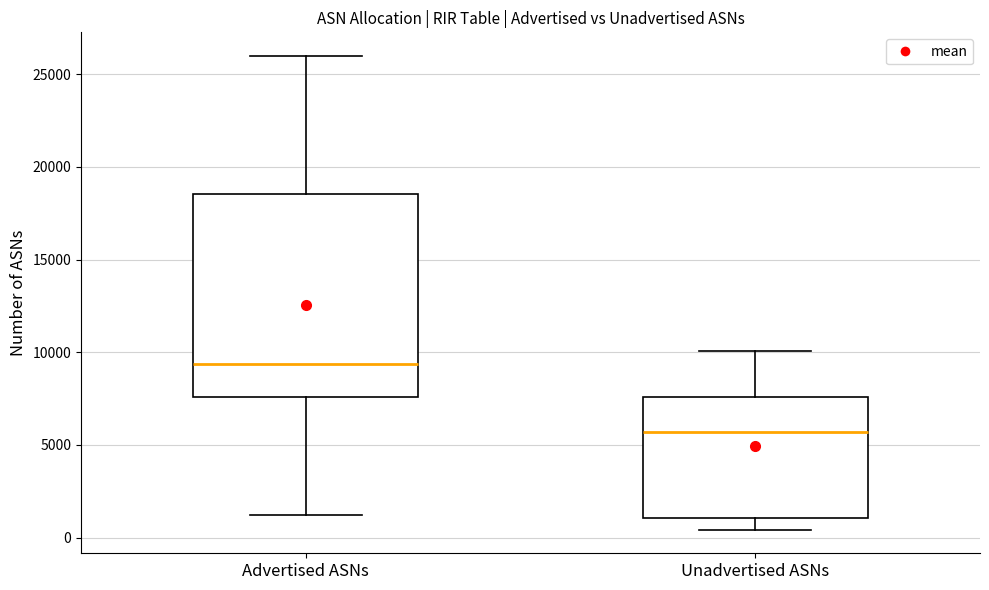

Reading left to right, transcribe this box plot: for each box, give where its median line is, the range the box spans, and where its two whiskers end, as read against the y-axis. The values are not printed on the chart, so give them approximately, as read against the axis.

Advertised ASNs: median 9500, box 7500 to 18500, whiskers 1000 to 26000
Unadvertised ASNs: median 5500, box 1000 to 7500, whiskers 500 to 10000